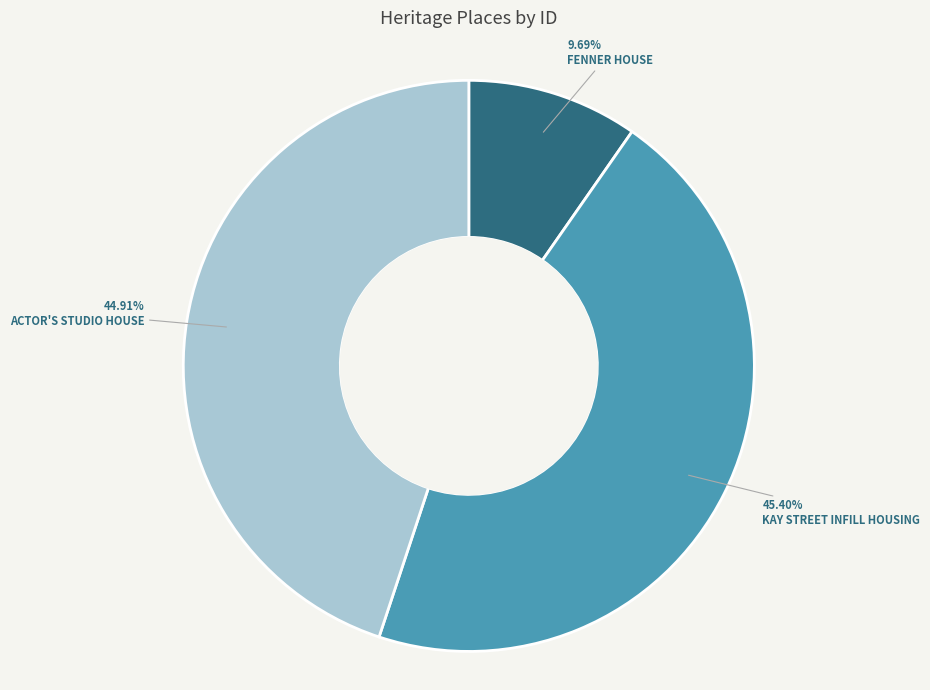

To the nearest percent, what is the combined percentage of KAY STREET INFILL HOUSING and FENNER HOUSE?

55%